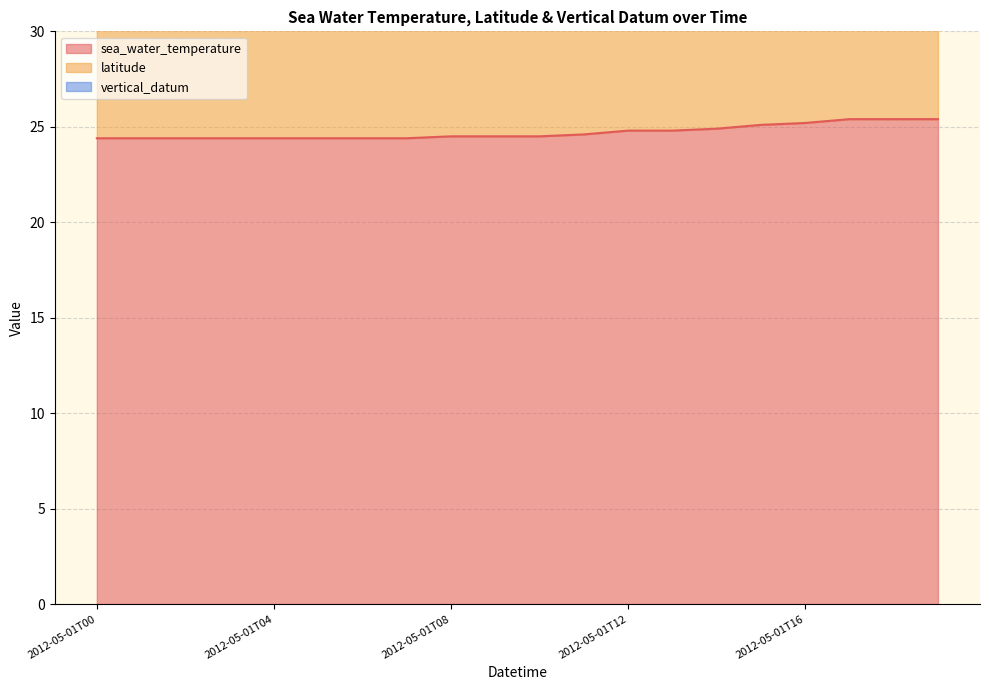

True or false: vertical_datum has a value of 0.0 at 2012-05-01T03.

True